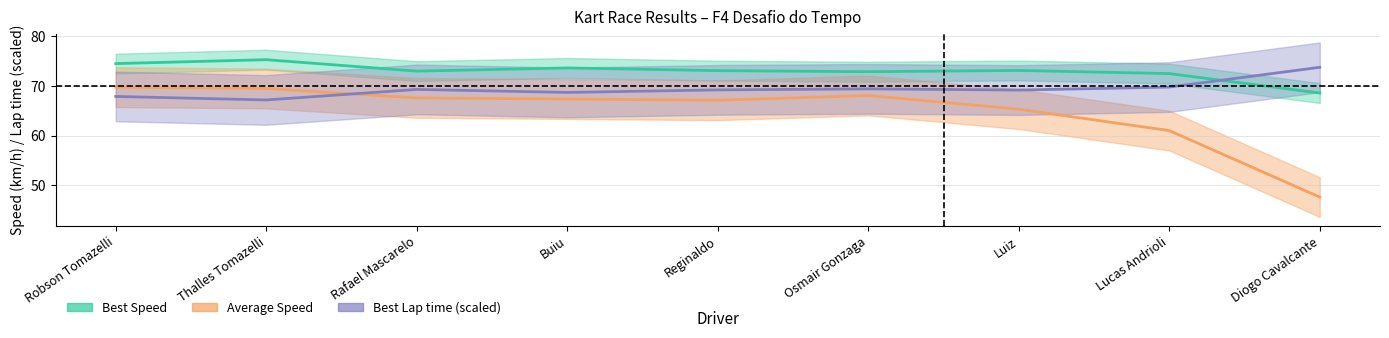

True or false: Average Speed has a value of 110.0 at Buiu.

False